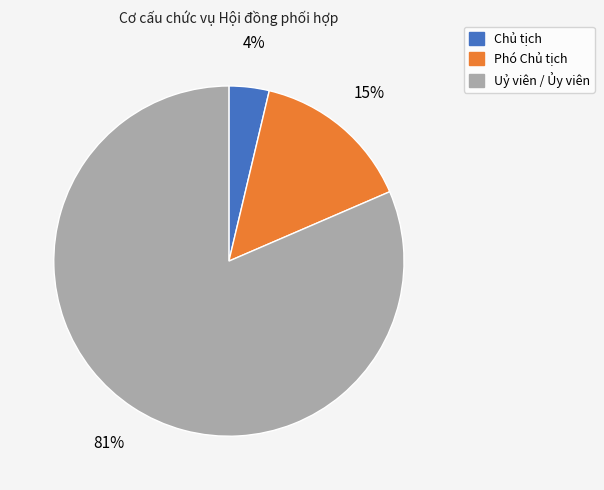

What percentage is the Chủ tịch slice, to the nearest percent?

4%